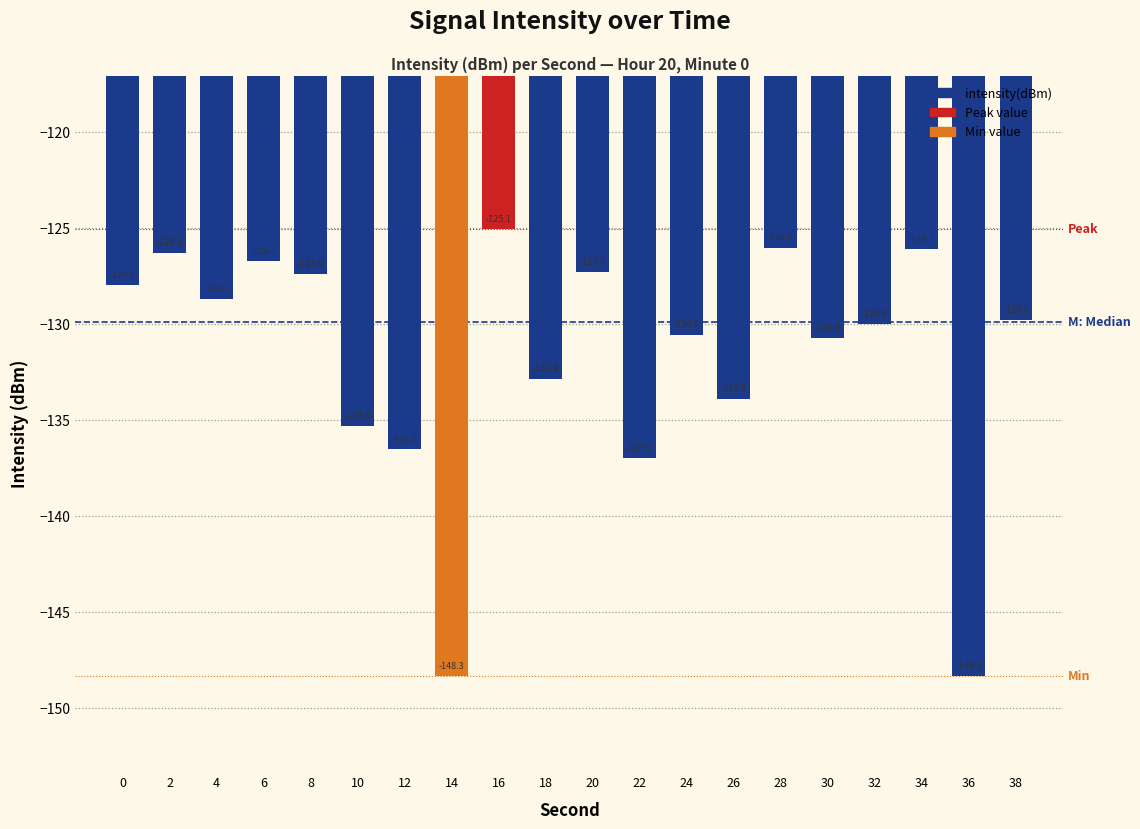

What is the sum of all values?

-2635.0